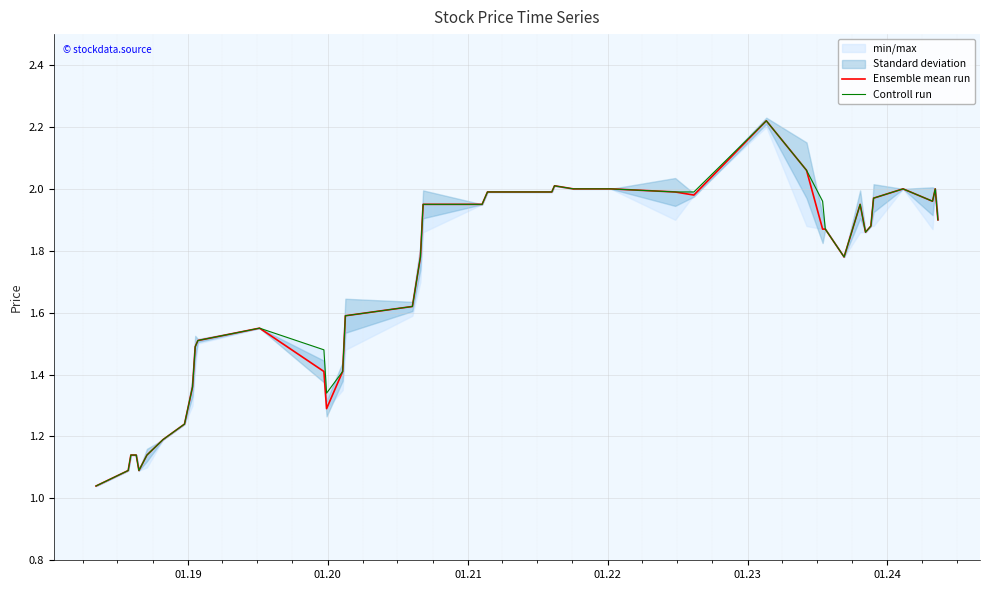

Reading left to right, extract all data points from this chart.

Ensemble mean run: 1.0	1.1	1.1	1.1	1.1	1.1	1.2	1.2	1.4	1.5	1.5	1.6	1.4	1.3	1.4	1.6	1.6	1.8	1.9	1.9	2.0	2.0	2.0	2.0	2.0	2.0	2.0	2.2	2.1	1.9	1.9	1.8	1.9	1.9	1.9	2.0	2.0	2.0	2.0	1.9
Controll run: 1.0	1.1	1.1	1.1	1.1	1.1	1.2	1.2	1.4	1.5	1.5	1.6	1.5	1.3	1.4	1.6	1.6	1.8	1.9	1.9	2.0	2.0	2.0	2.0	2.0	2.0	2.0	2.2	2.1	2.0	1.9	1.8	1.9	1.9	1.9	2.0	2.0	2.0	2.0	1.9